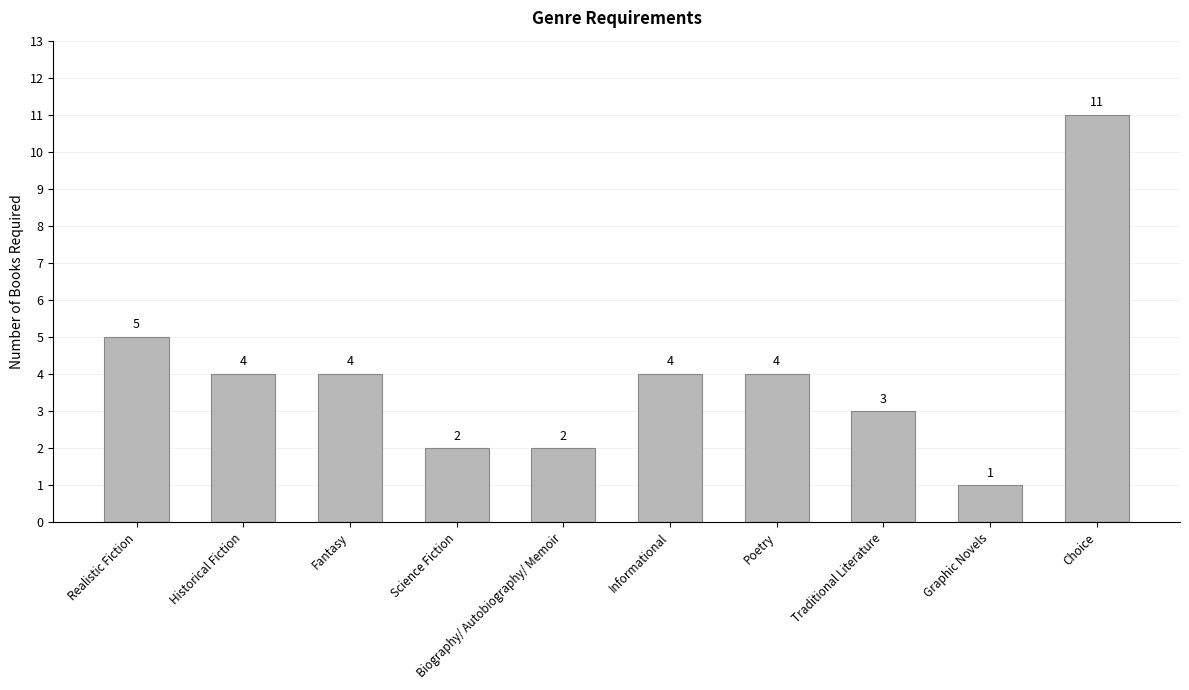

Does the chart contain stacked bars?

No